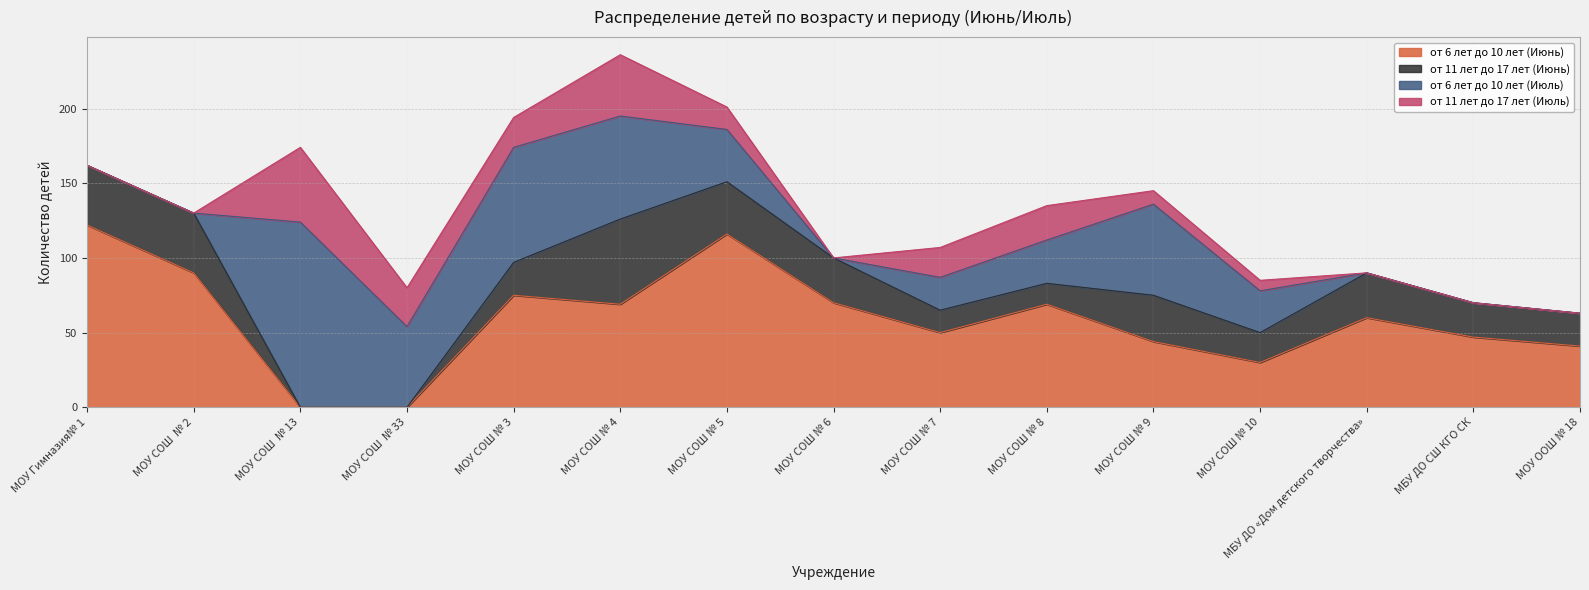

At МОУ СОШ № 9, list the series in order from smallest to largest.

от 11 лет до 17 лет (Июль), от 11 лет до 17 лет (Июнь), от 6 лет до 10 лет (Июнь), от 6 лет до 10 лет (Июль)